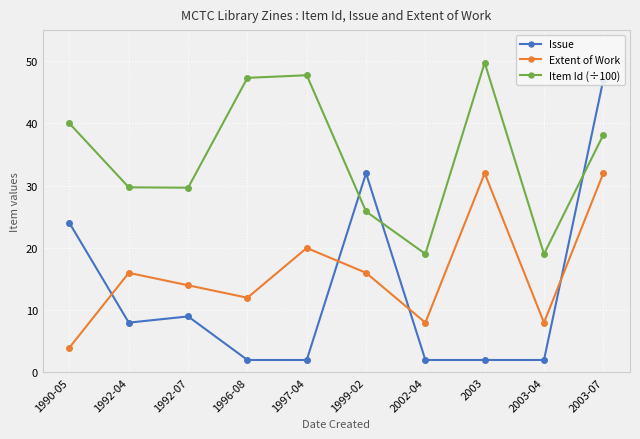

In Issue, how many points are higher than both neighbors (excluding endpoints)?

2